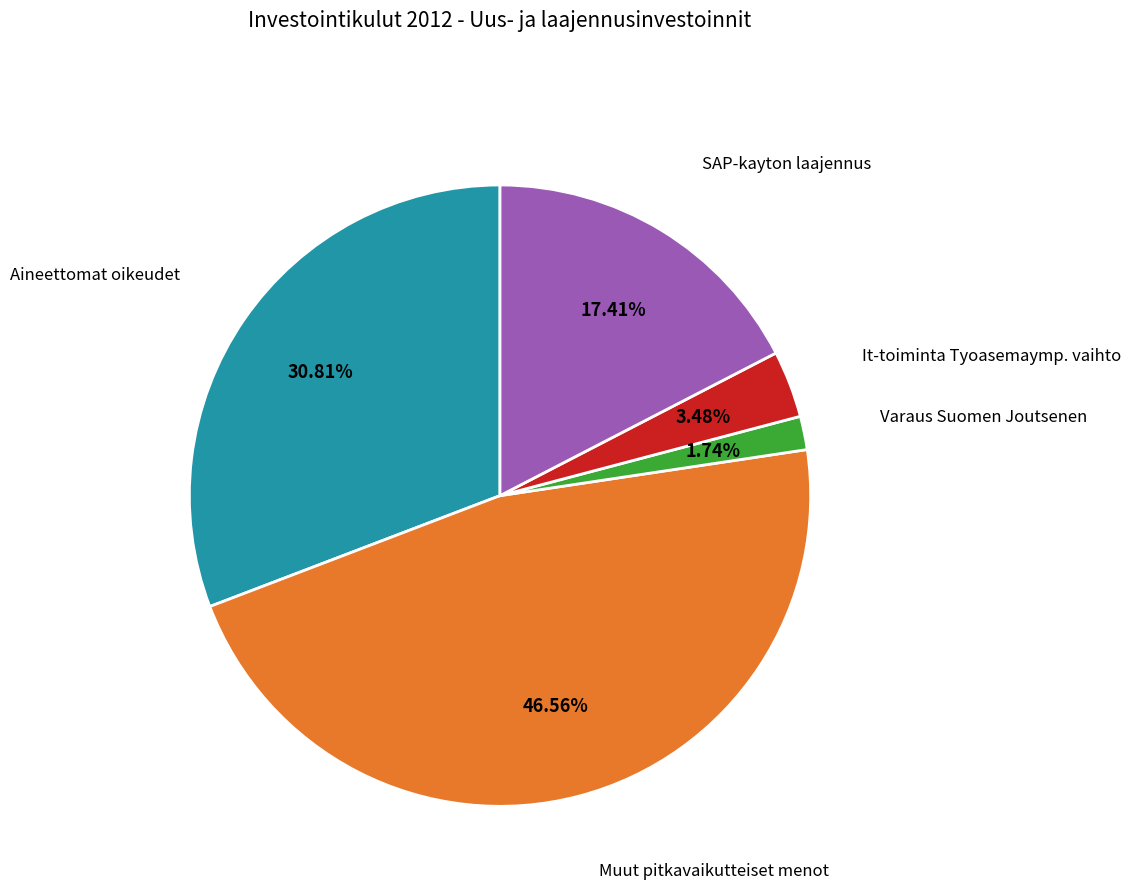

What percentage is NOT represented by Aineettomat oikeudet?

69.2%